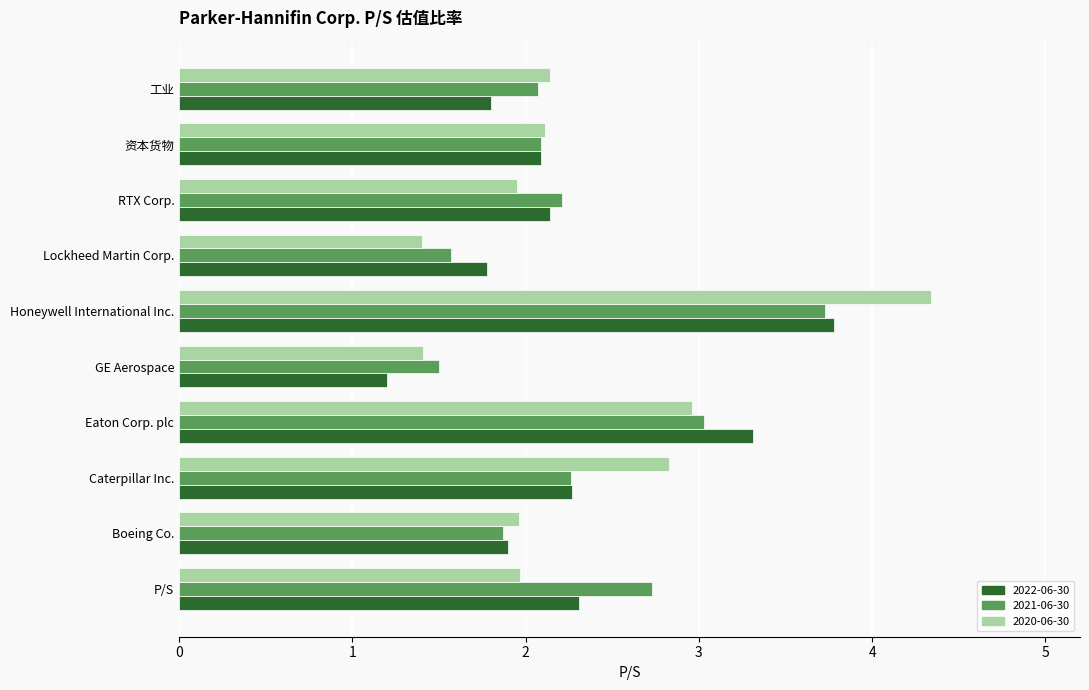

The value of 2020-06-30 at Lockheed Martin Corp. is 1.4. True or false?

True